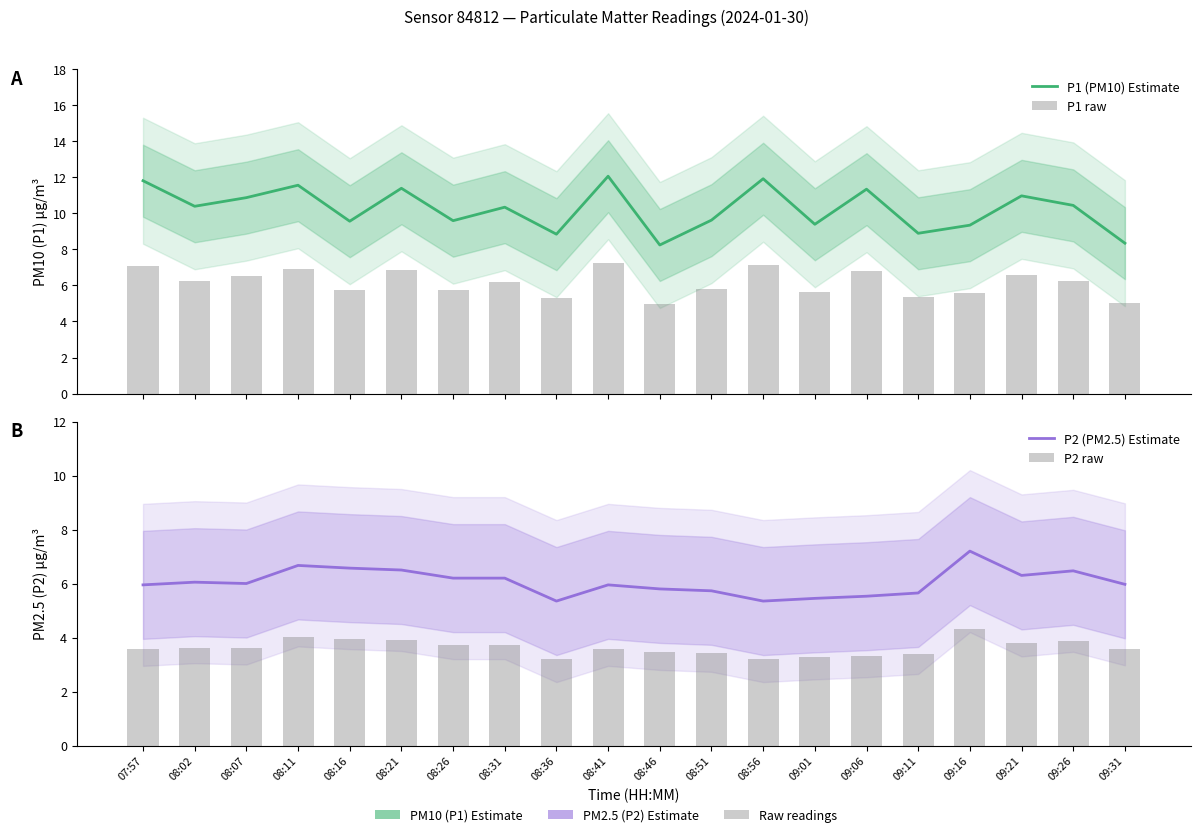

What is the total value across all series at 09:11?

23.3